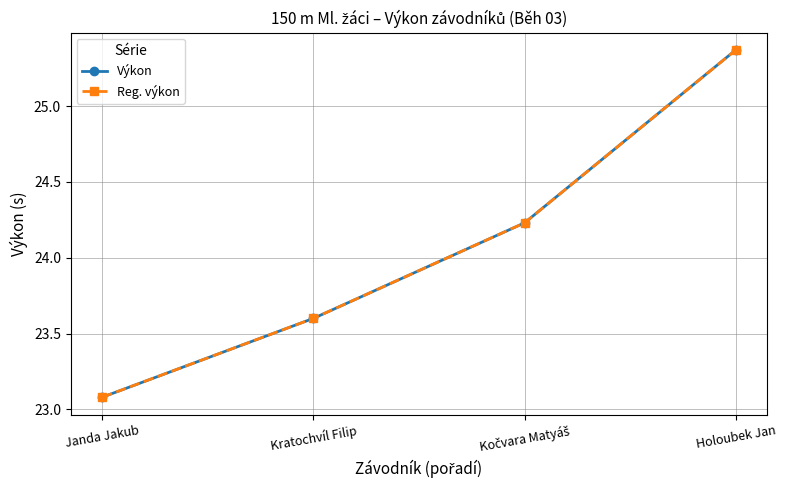

Is it true that Výkon equals 9.7 at Janda Jakub?

False